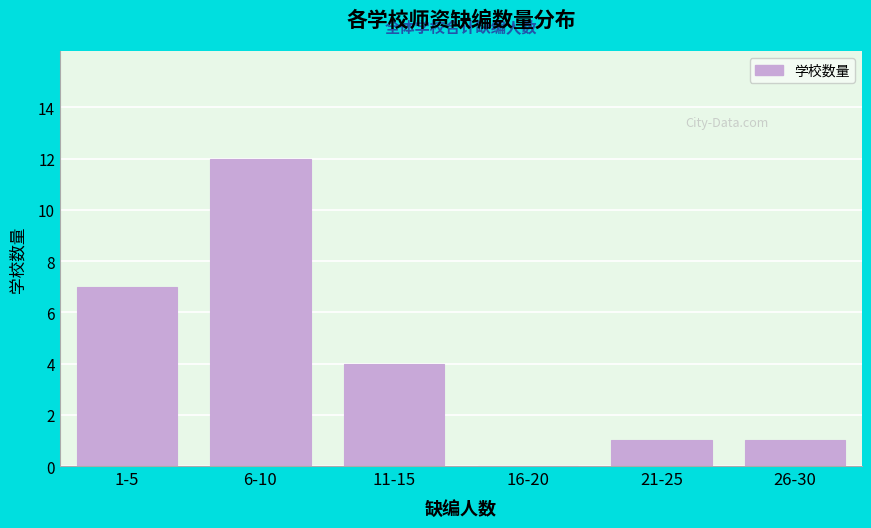

Reading left to right, extract all data points from this chart.

1-5=7	6-10=12	11-15=4	16-20=0	21-25=1	26-30=1